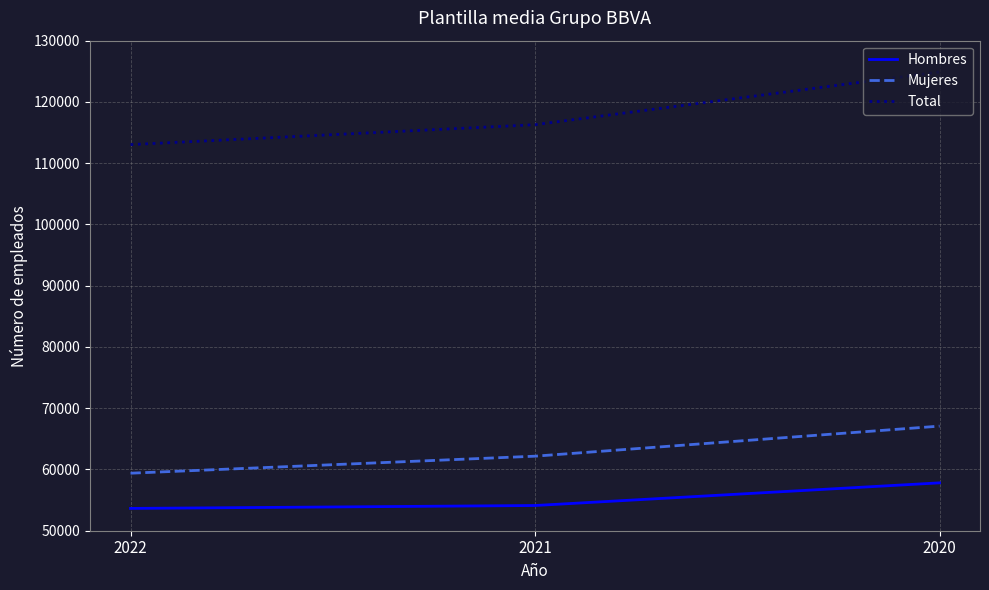

Is the value of Total at 2022 greater than the value of Hombres at 2021?

Yes